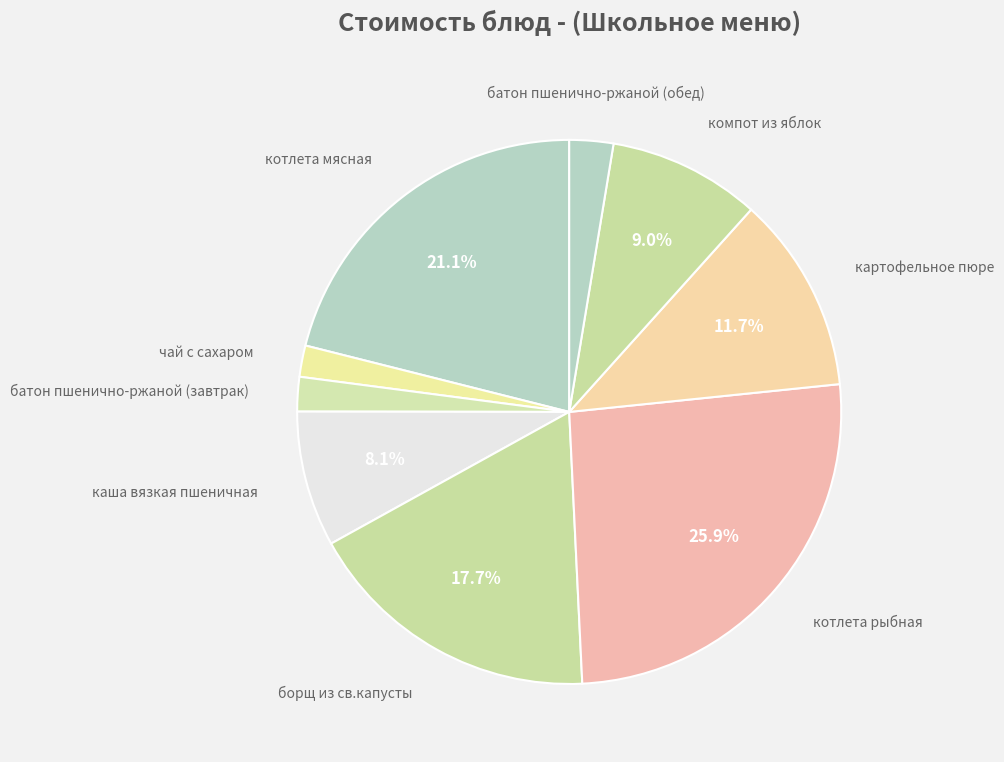

Which category has the biggest portion of the pie?

котлета рыбная